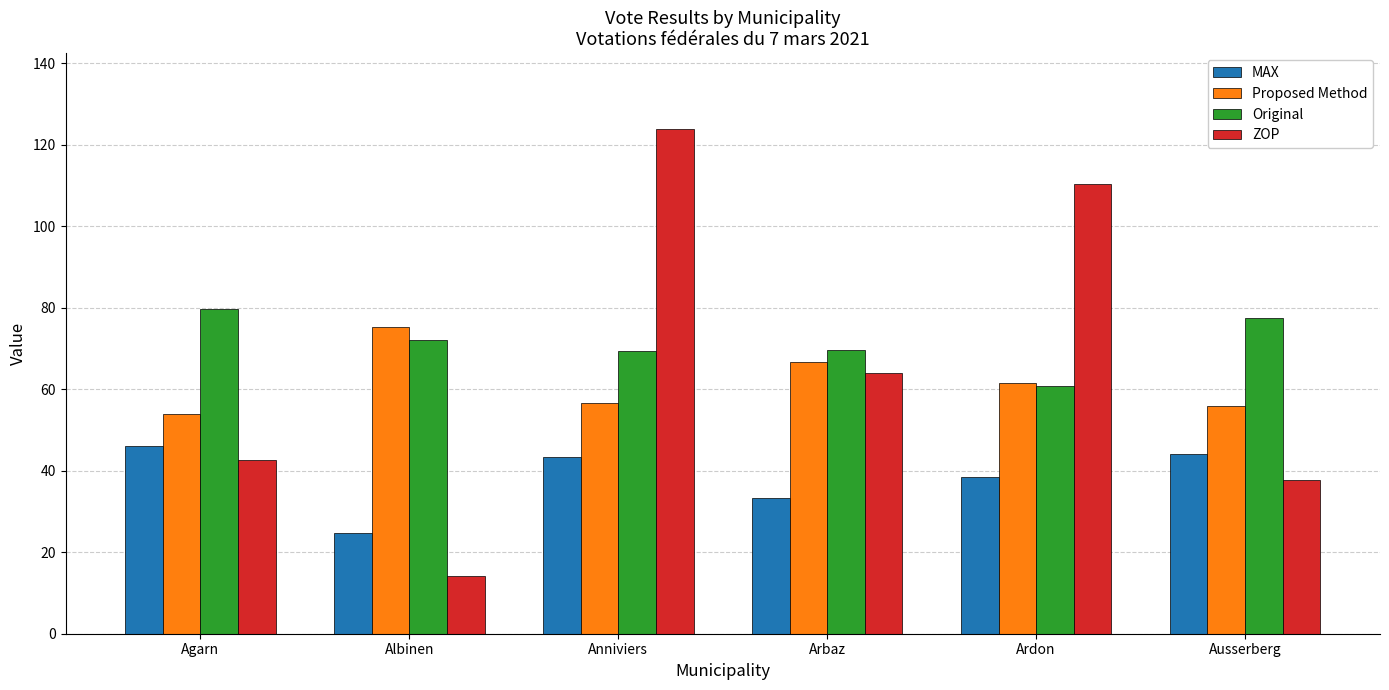

Is the value of MAX at Agarn greater than the value of Original at Ausserberg?

No